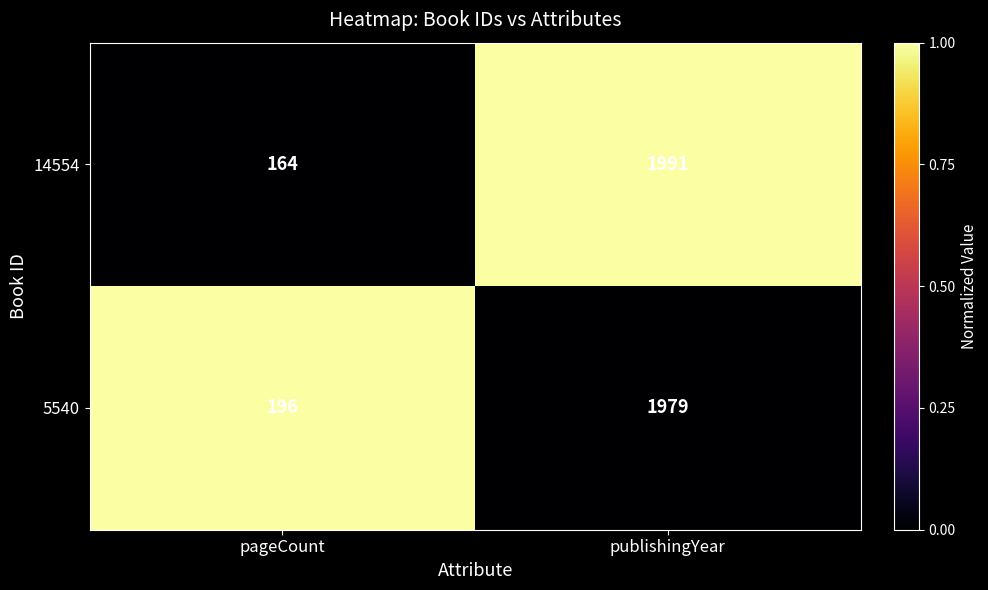

Between pageCount and publishingYear, which series saw the biggest shift?

14554